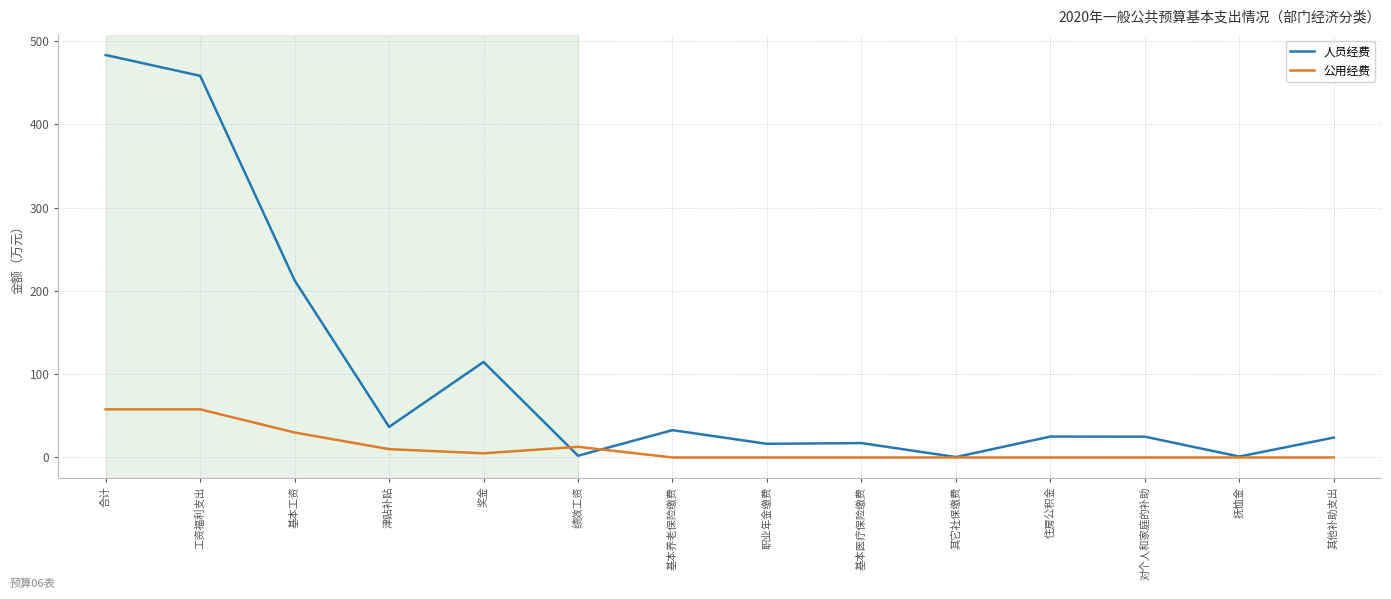

Between which two adjacent categories do 人员经费 and 公用经费 first intersect?

奖金 and 绩效工资